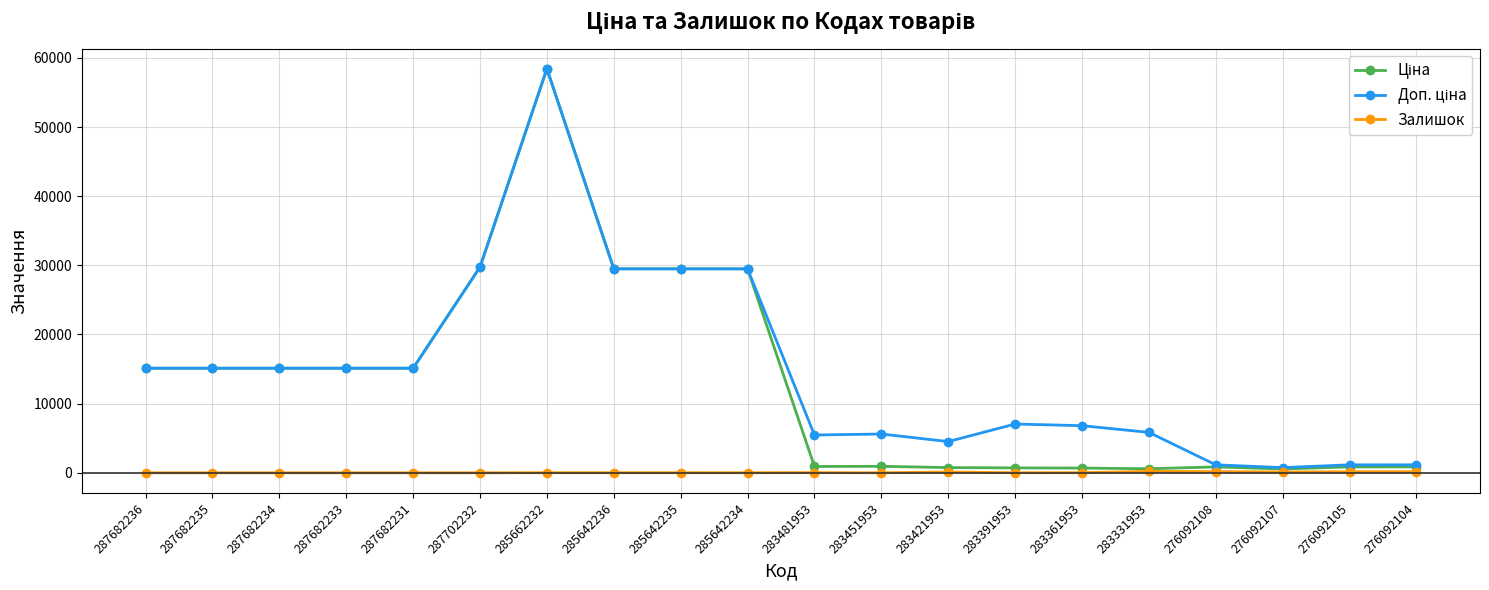

What is the spread (max minus min) of values at 287682236?

15120.0